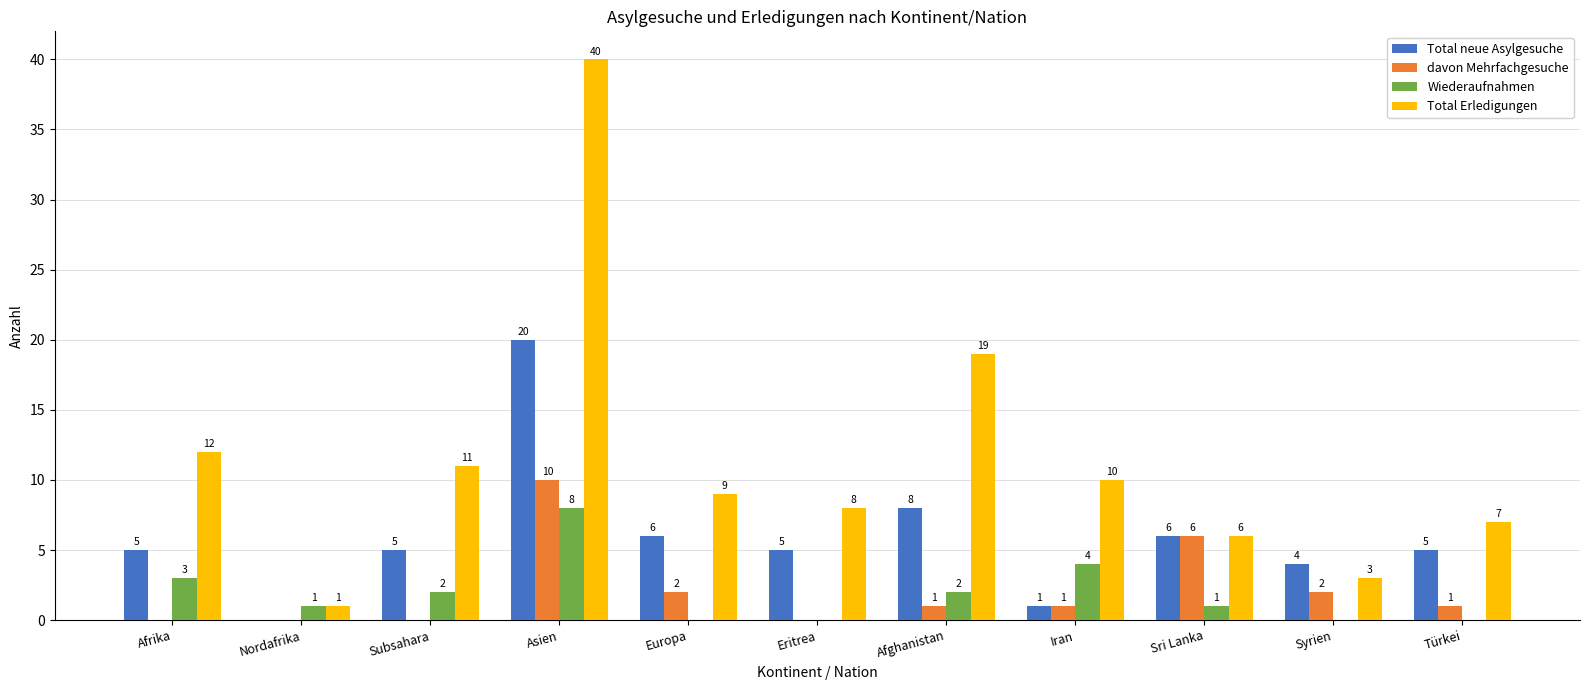

Which category has the highest value in the davon Mehrfachgesuche series?

Asien